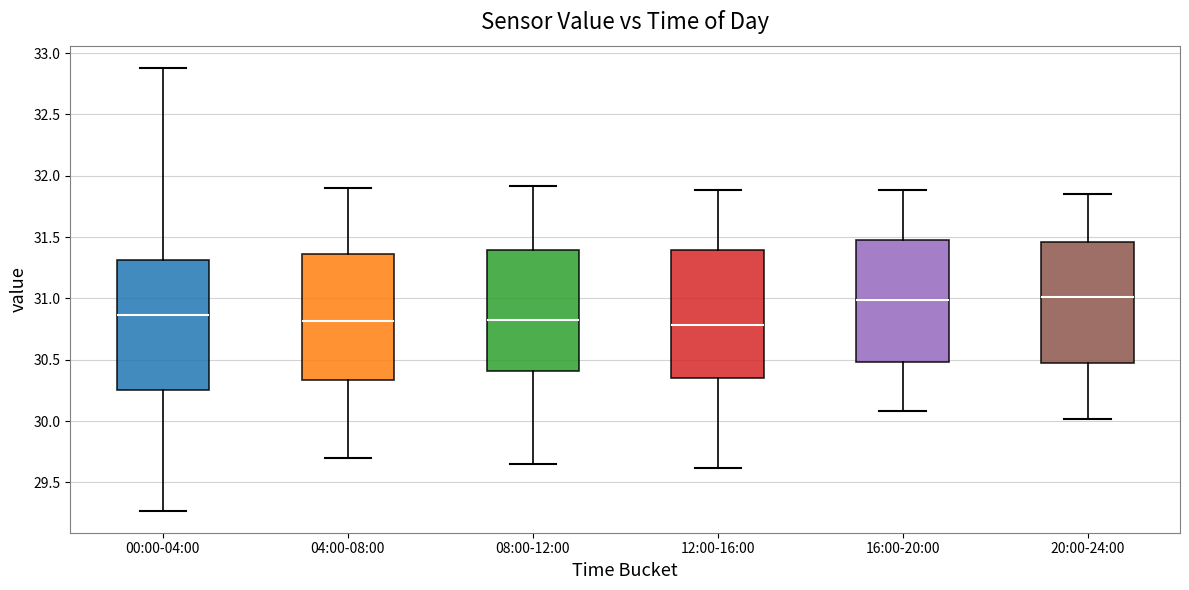

Reading left to right, transcribe this box plot: for each box, give where its median line is, the range the box spans, and where its two whiskers end, as read against the y-axis. The values are not printed on the chart, so give them approximately, as read against the axis.

00:00-04:00: median 30.85, box 30.25 to 31.30, whiskers 29.25 to 32.90
04:00-08:00: median 30.80, box 30.35 to 31.35, whiskers 29.70 to 31.90
08:00-12:00: median 30.85, box 30.40 to 31.40, whiskers 29.65 to 31.90
12:00-16:00: median 30.80, box 30.35 to 31.40, whiskers 29.60 to 31.90
16:00-20:00: median 31.00, box 30.50 to 31.50, whiskers 30.10 to 31.90
20:00-24:00: median 31.00, box 30.45 to 31.45, whiskers 30.00 to 31.85